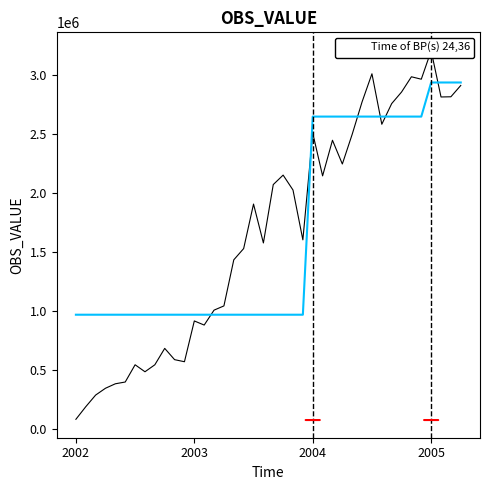

What is the value of the 16th point from the left?

1041718.3